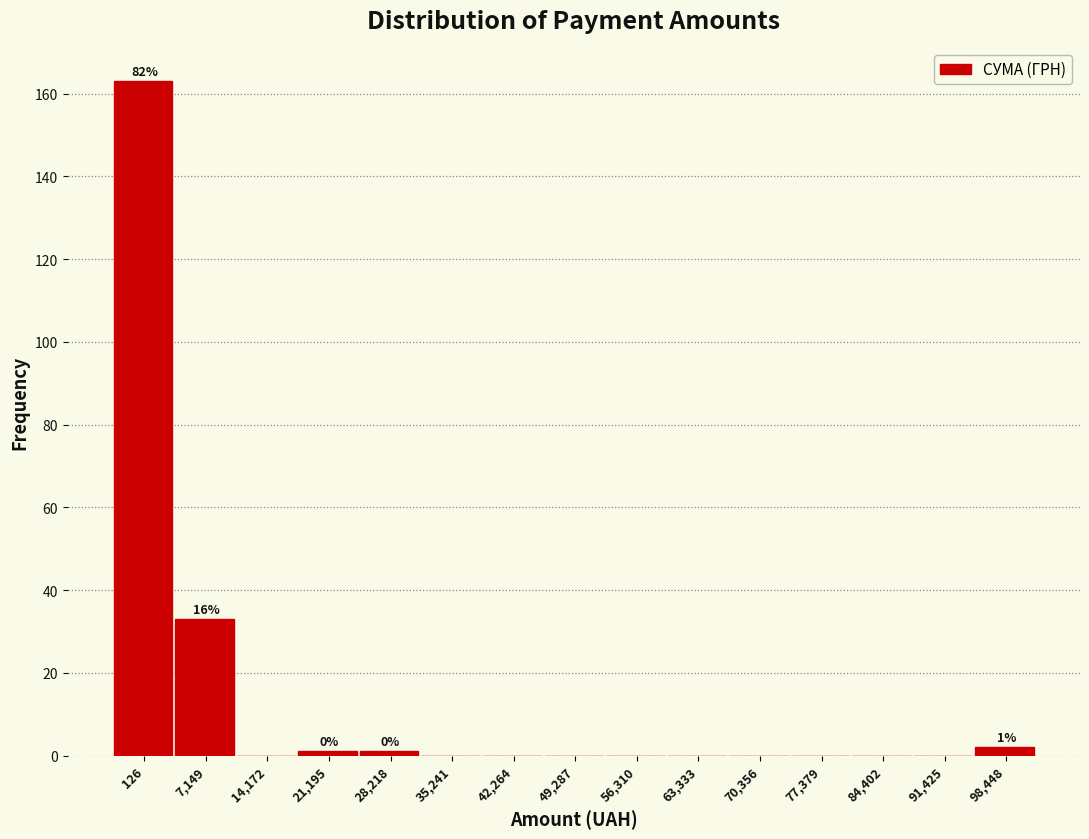

Reading right to left, list all the values displayed in this chart.

98,448=2	91,425=0	84,402=0	77,379=0	70,356=0	63,333=0	56,310=0	49,287=0	42,264=0	35,241=0	28,218=1	21,195=1	14,172=0	7,149=33	126=163